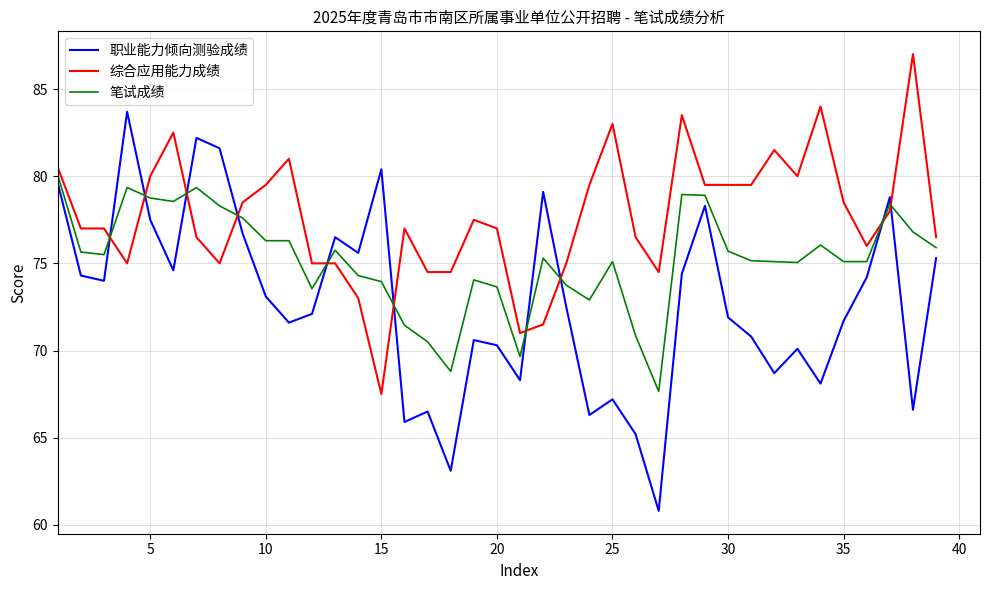

What is the difference between the maximum and minimum values in the 笔试成绩 series?

12.4